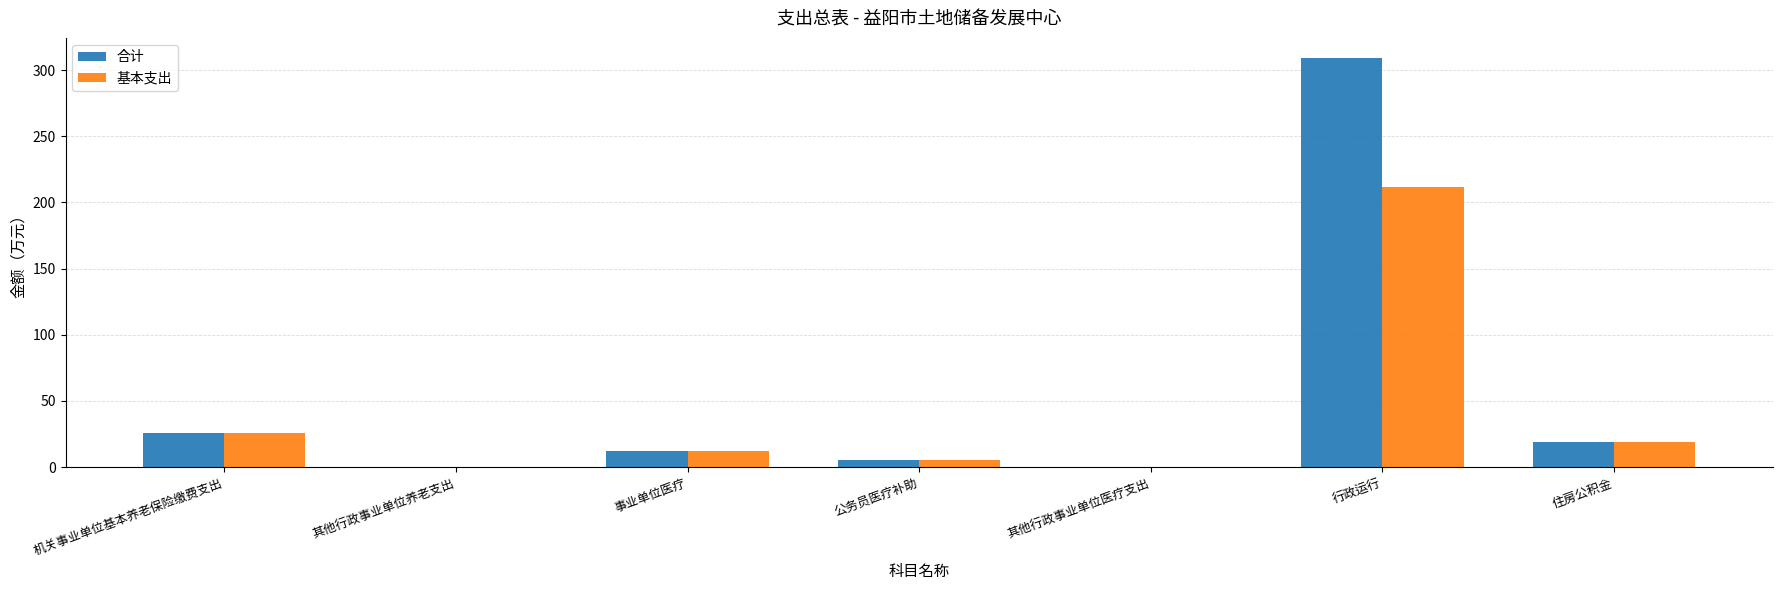

What are all the series names shown in the legend?

合计, 基本支出